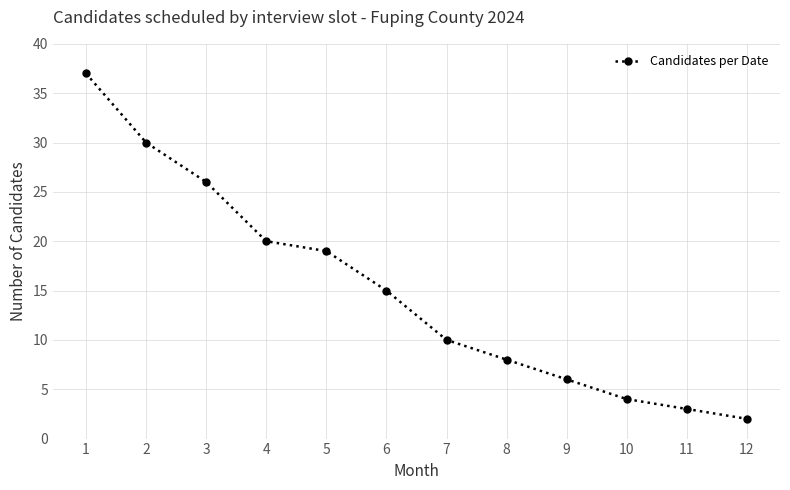

The chart shows a value of 8 at 8. True or false?

True